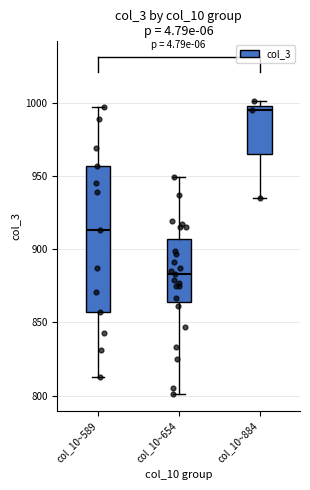

Where is the lower edge of the box for col_10~884 on the y-axis? The values are not printed on the chart, so give them approximately, as read against the axis.

965